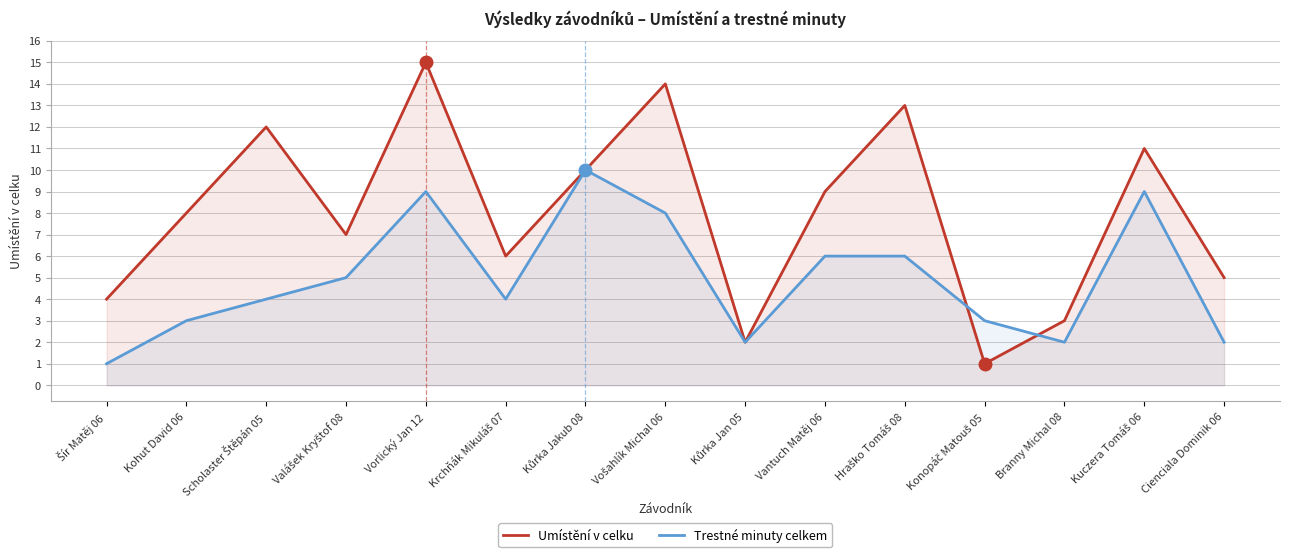

What is the greatest value displayed?

15